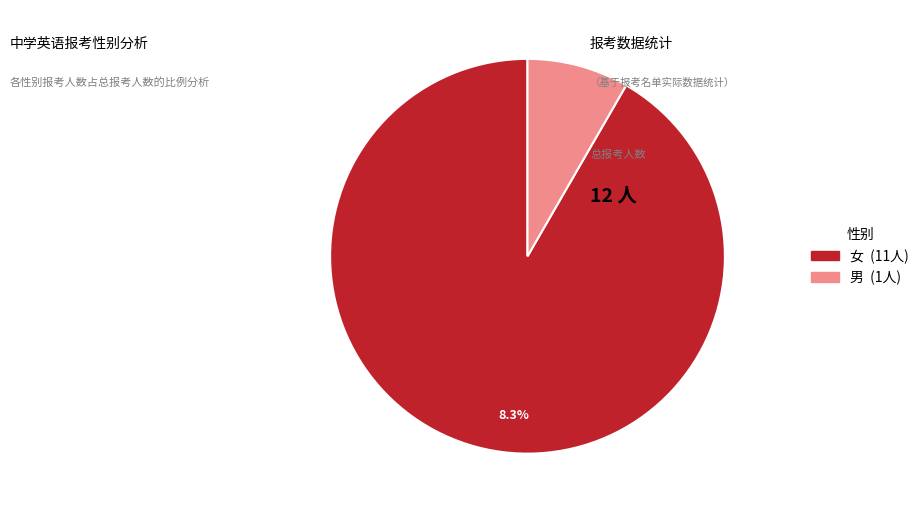

How many segments does this pie chart have?

2